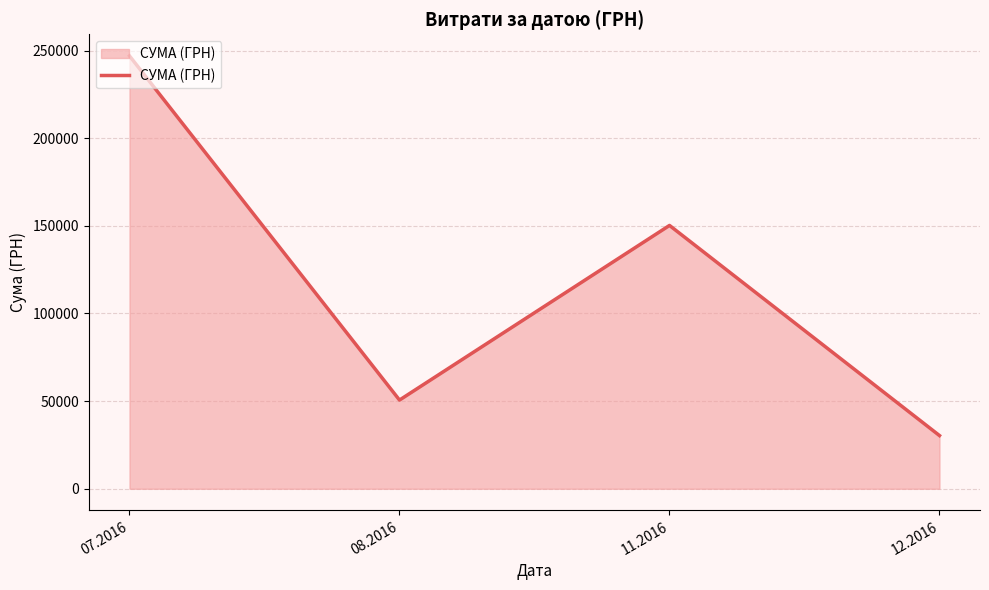

How many categories are shown in the chart?

4